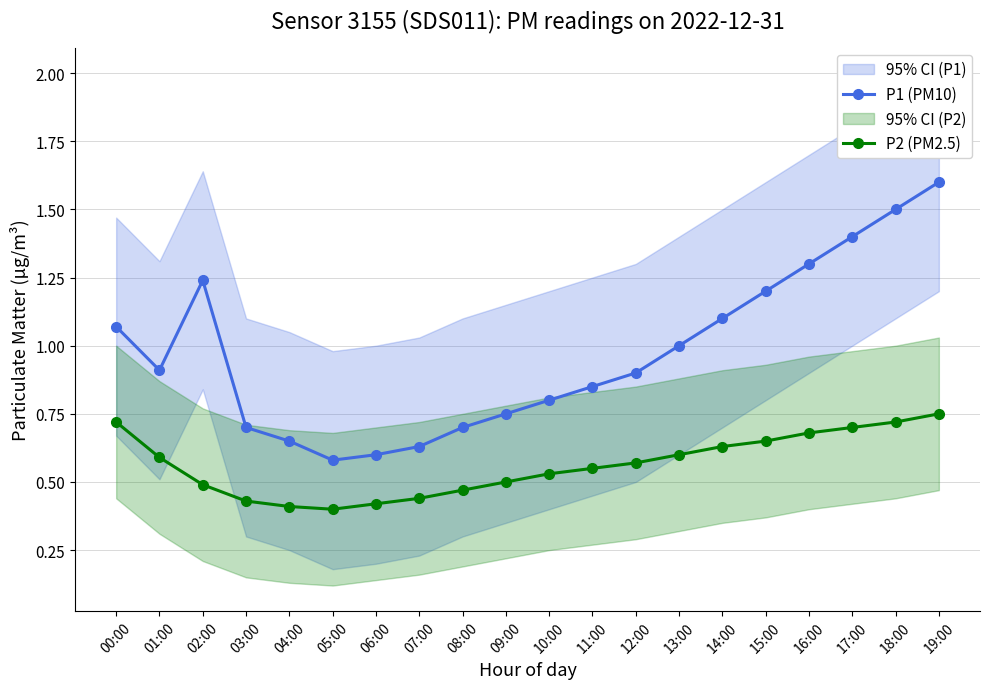

Reading left to right, transcribe all the data shown in this chart.

P1 (PM10): 1.1	0.9	1.2	0.7	0.7	0.6	0.6	0.6	0.7	0.8	0.8	0.8	0.9	1.0	1.1	1.2	1.3	1.4	1.5	1.6
P2 (PM2.5): 0.7	0.6	0.5	0.4	0.4	0.4	0.4	0.4	0.5	0.5	0.5	0.6	0.6	0.6	0.6	0.7	0.7	0.7	0.7	0.8